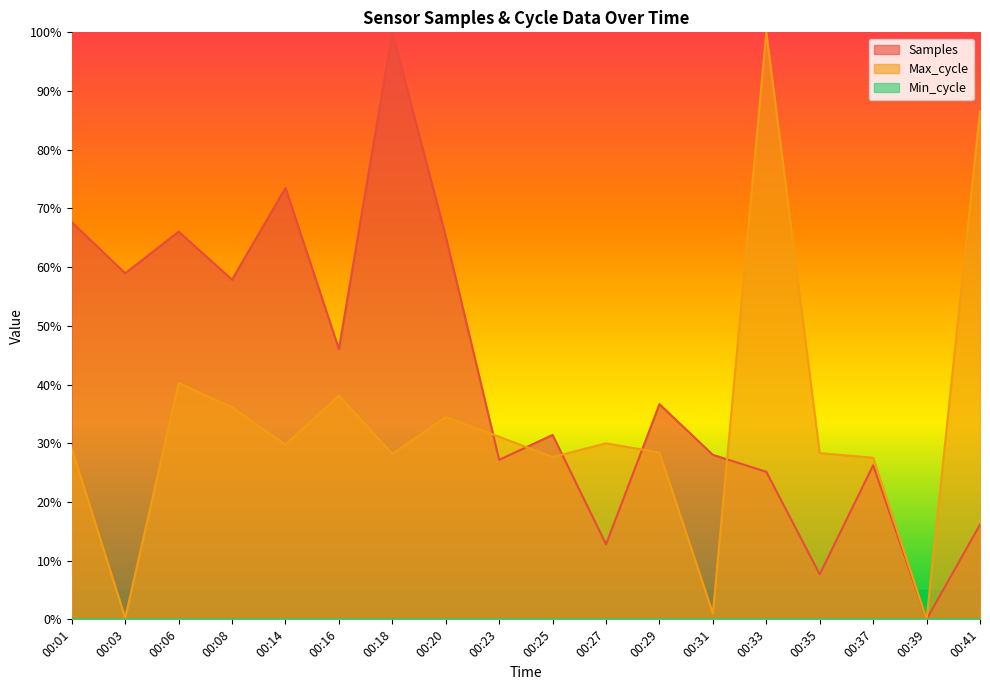

What is the sum of all Samples values?

7.5